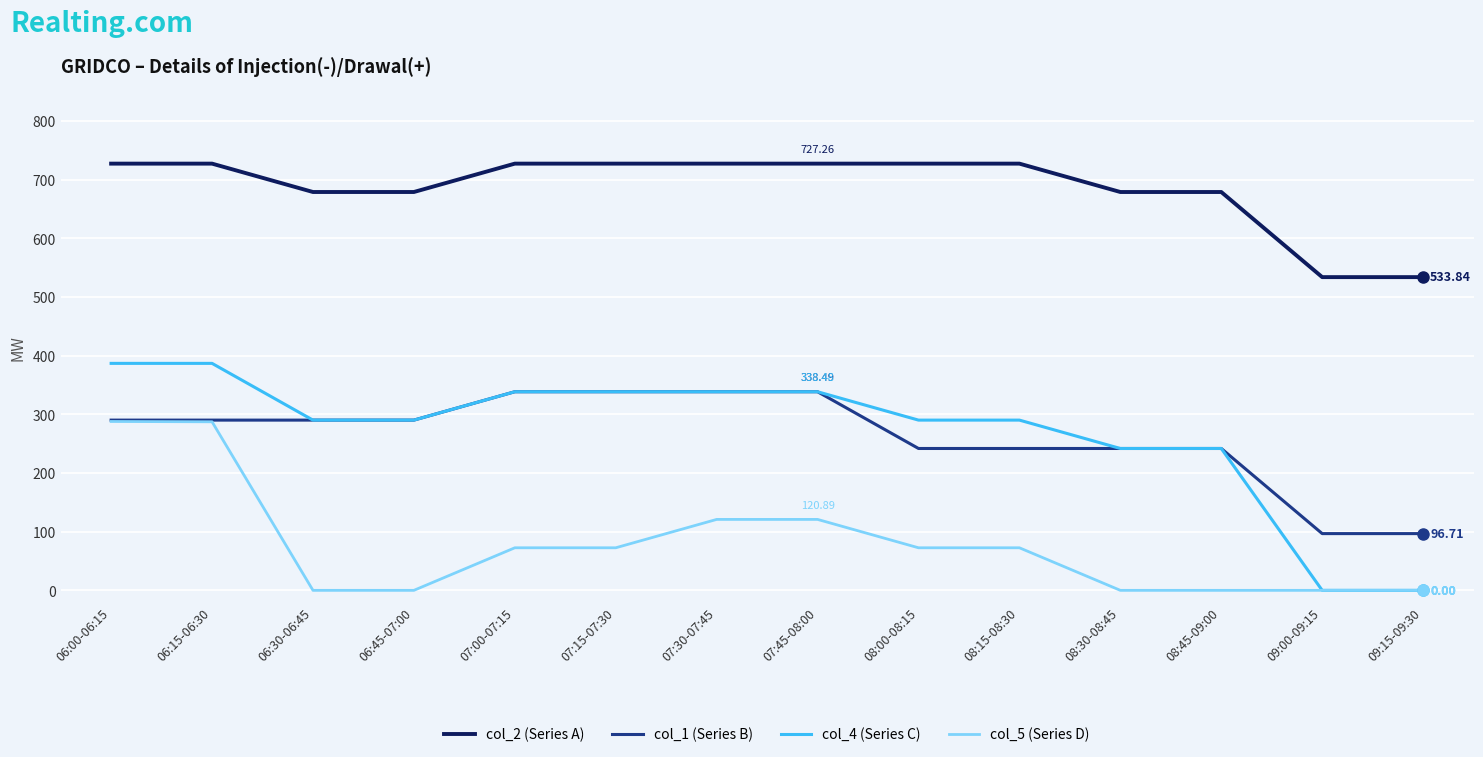

What is the spread (max minus min) of values at 08:45-09:00?

678.9